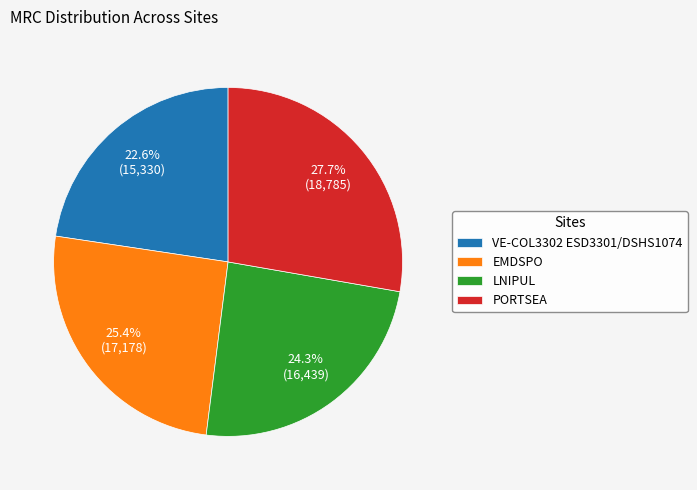

To the nearest percent, what portion does LNIPUL represent?

24%